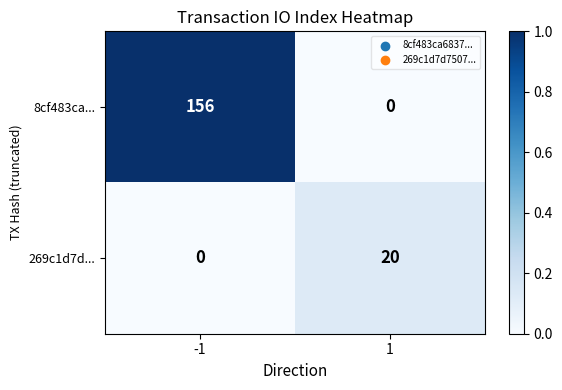

What is the total value across all series at 1?

20